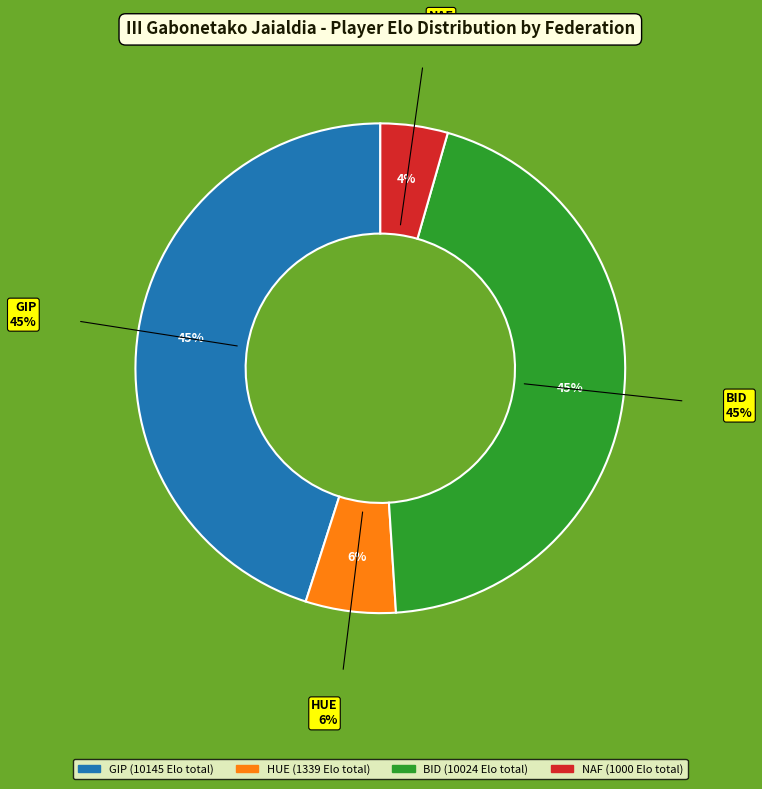

To the nearest percent, what is the average slice percentage?

25%